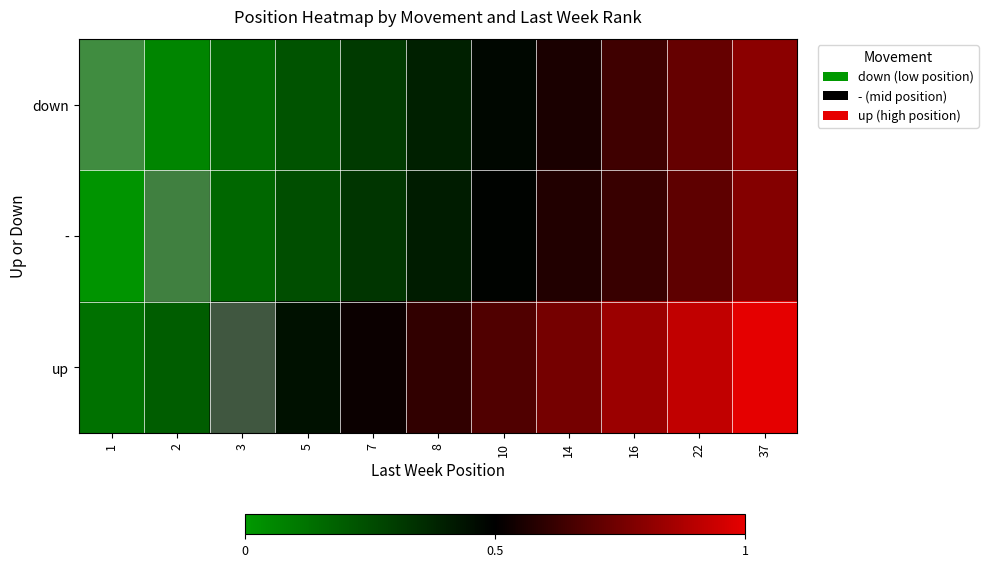

List the series in order of their peak value, lowest first.

-, down, up